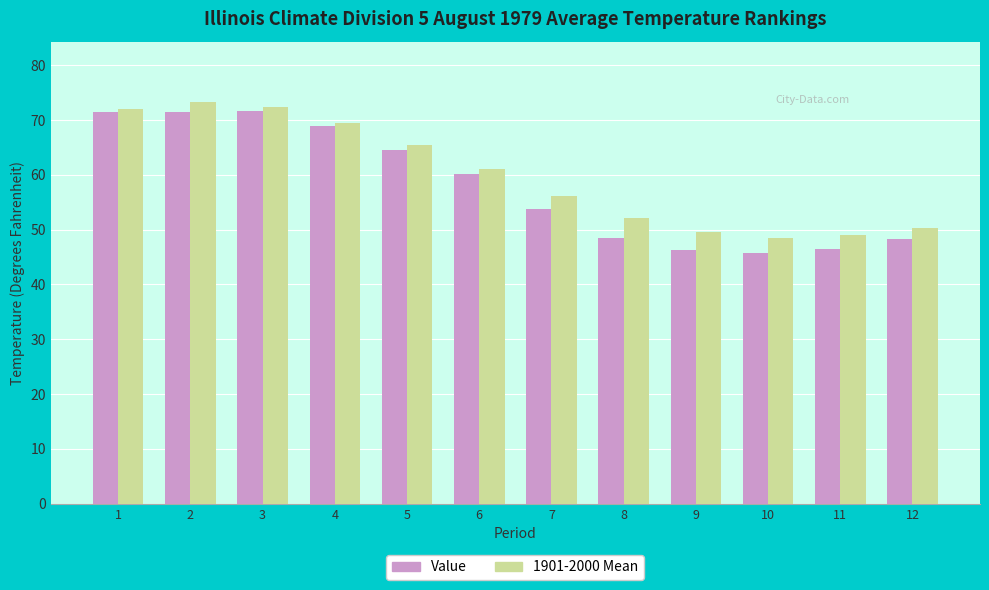

List the series in order of their peak value, lowest first.

Value, 1901-2000 Mean